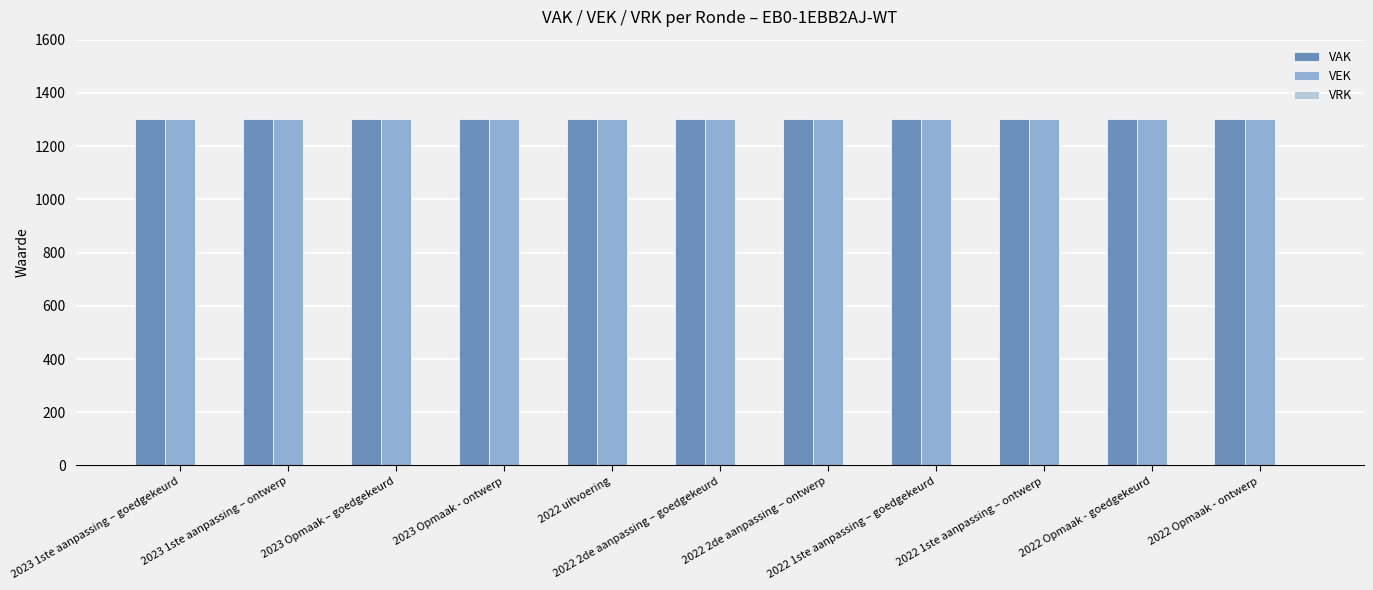

At which label is VEK closest to 1301?

2023 1ste aanpassing – goedgekeurd